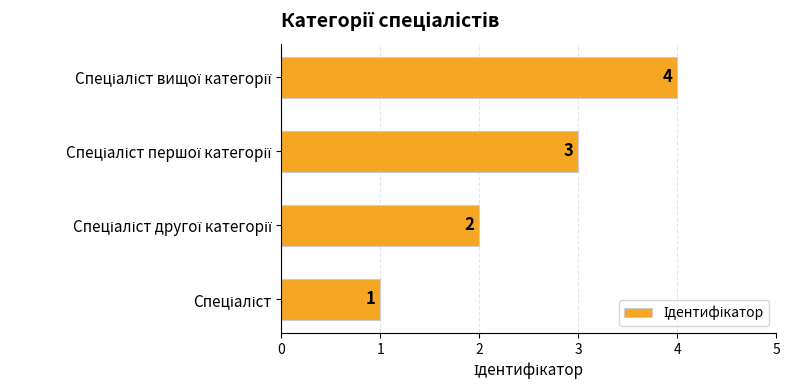

What is the sum of all values?

10